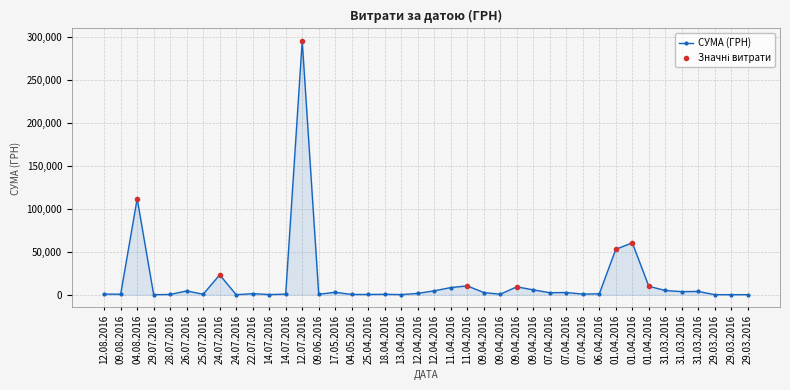

Between 04.05.2016 and 31.03.2016, which is larger?

31.03.2016